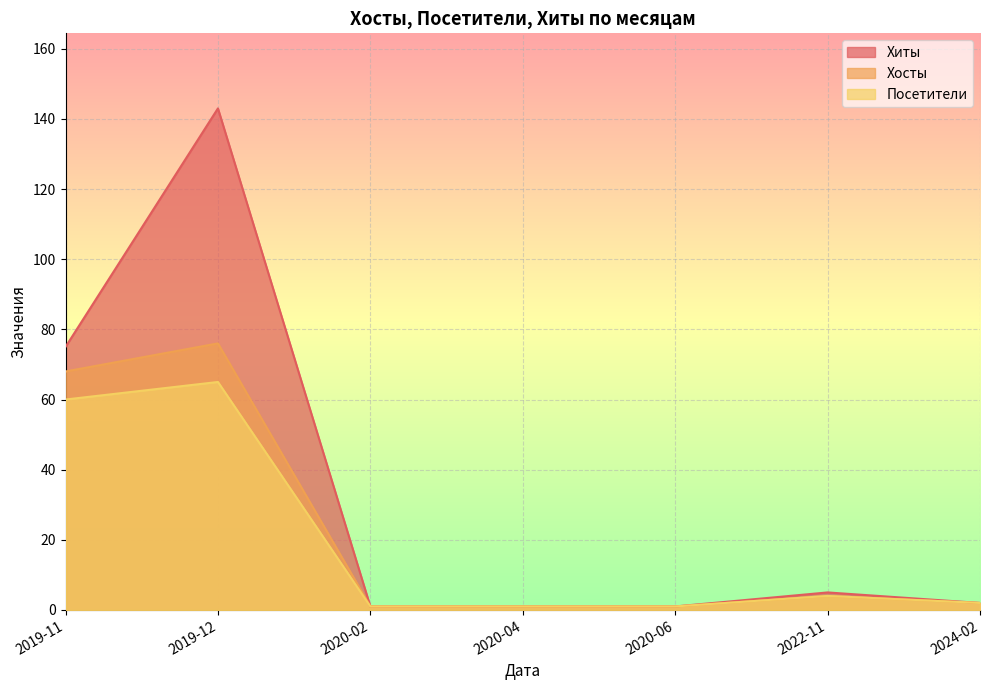

True or false: Хосты and Посетители intersect in this chart.

False